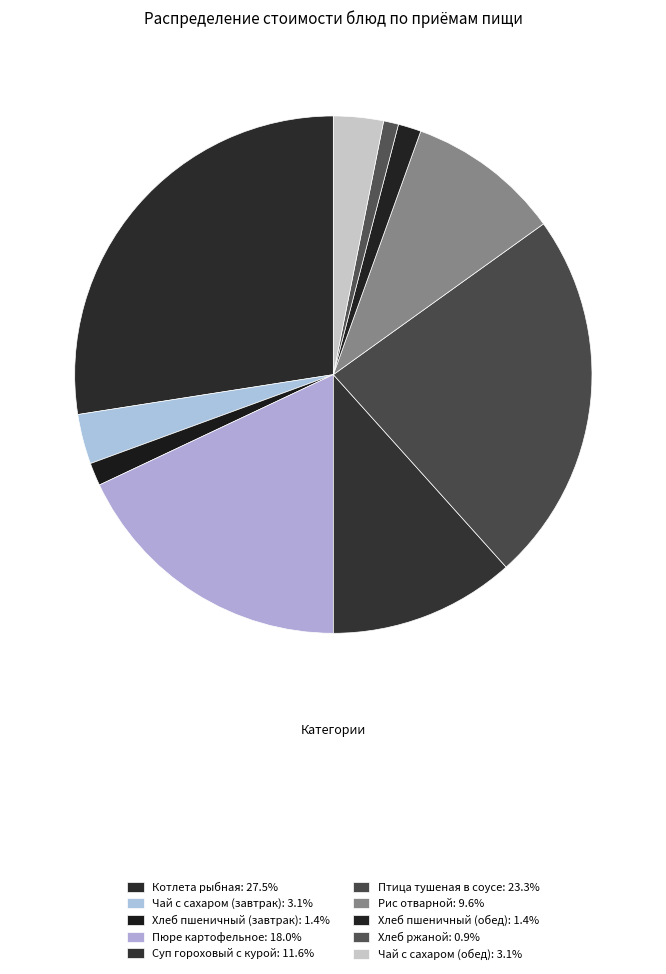

How many segments does this pie chart have?

10